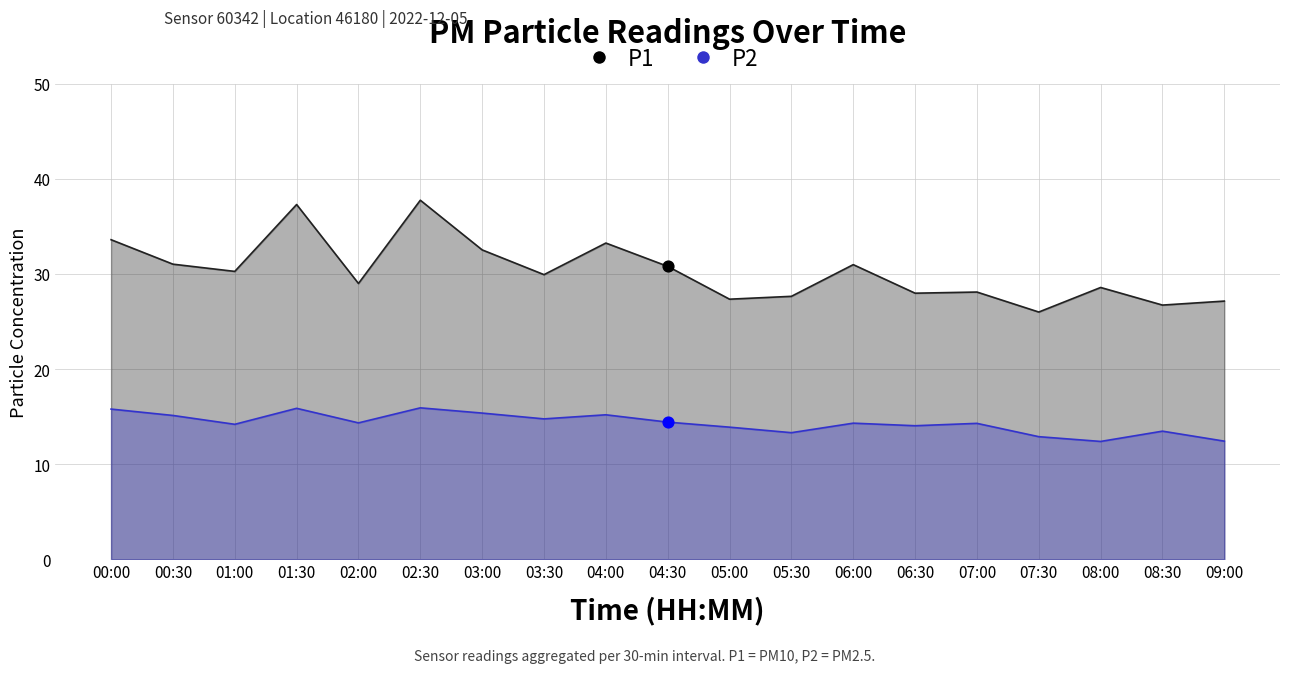

Which series contains the lowest Y value?

P2